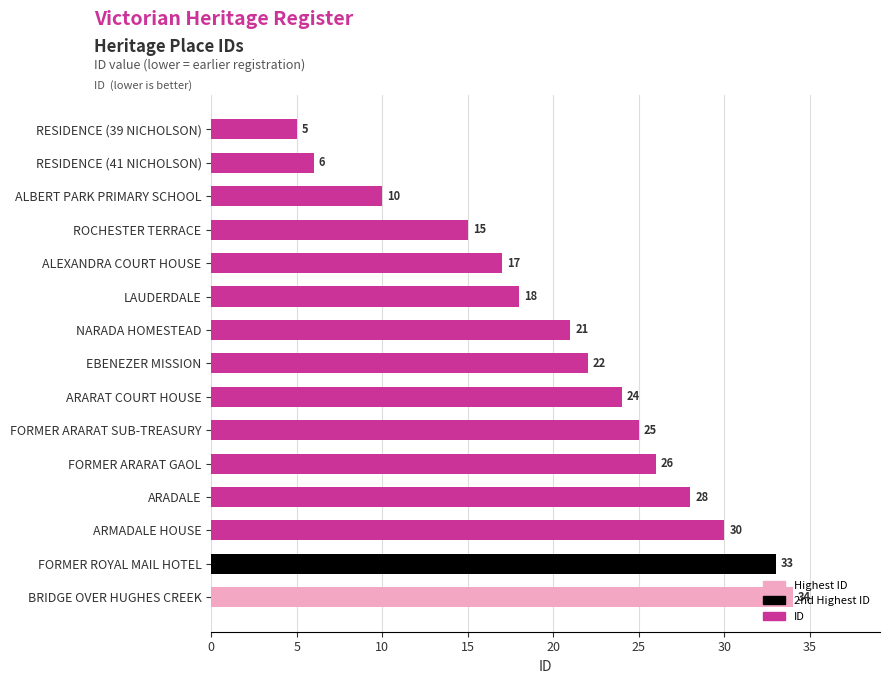

Where is the data nearest to the value 19?

LAUDERDALE